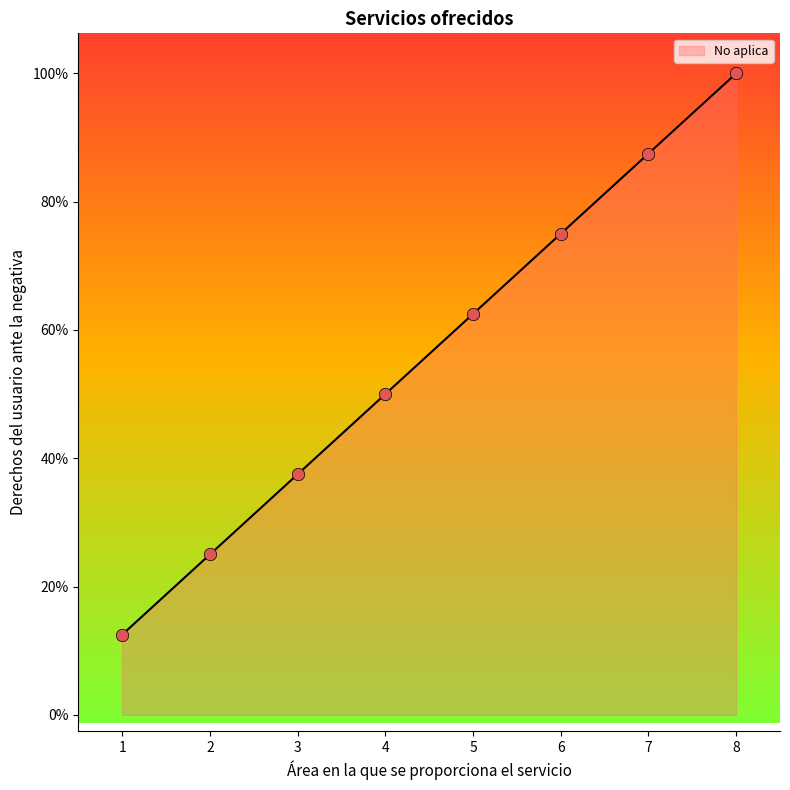

Which has a higher value, 5 or 8?

8